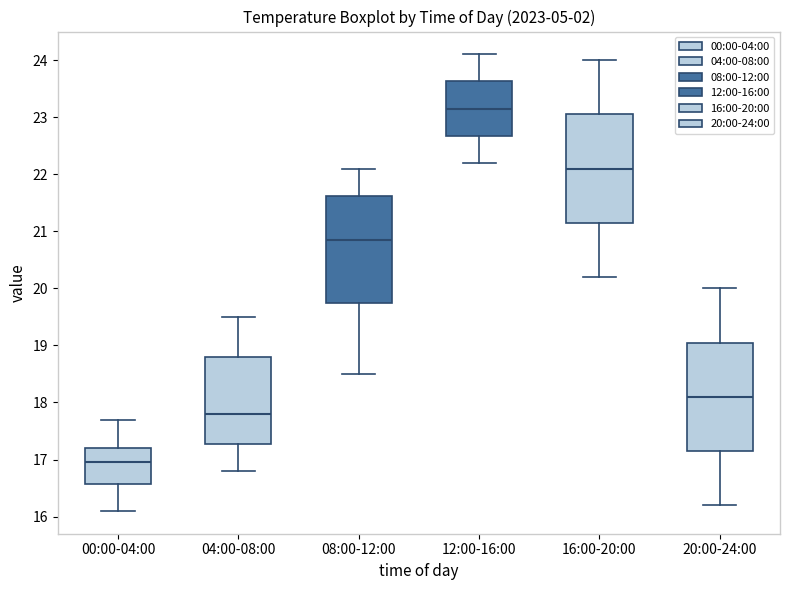

Where is the upper edge of the box for 00:00-04:00 on the y-axis? The values are not printed on the chart, so give them approximately, as read against the axis.

17.2